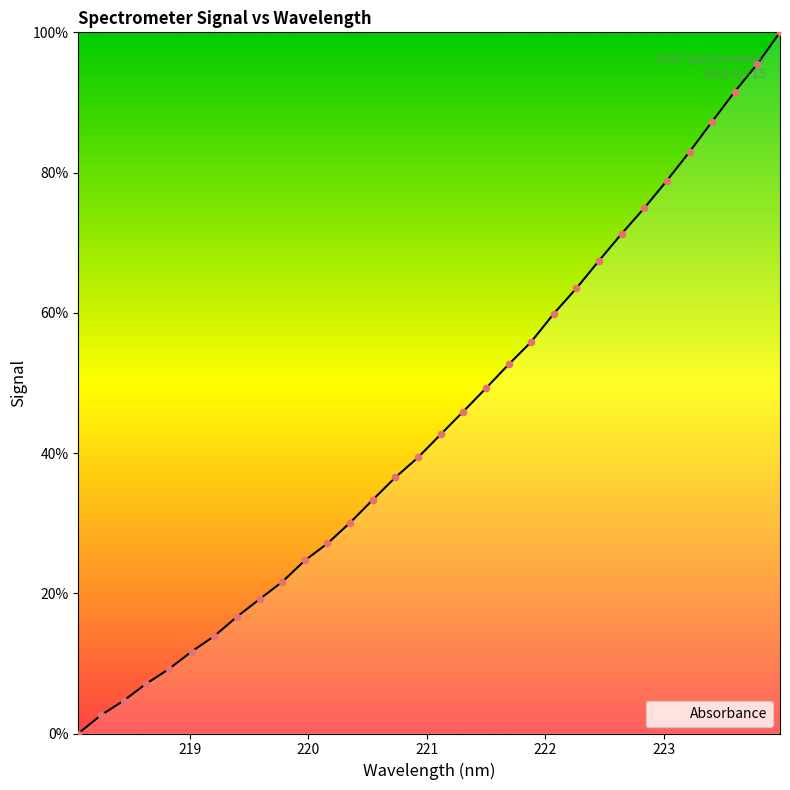

What is the maximum value shown in the chart?

100.0